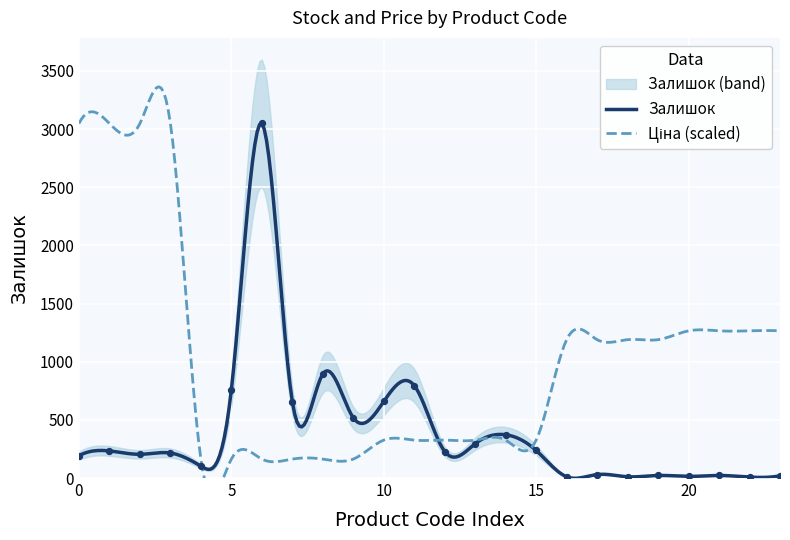

Between 252671899 and 252671893, which is larger?

252671899